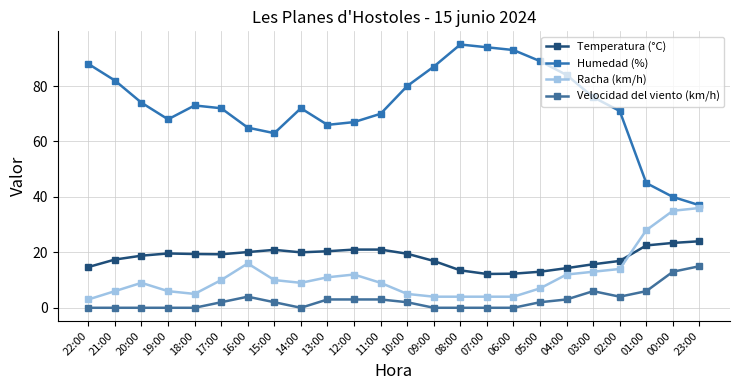

What is the difference between the maximum and minimum values in the Racha (km/h) series?

33.0